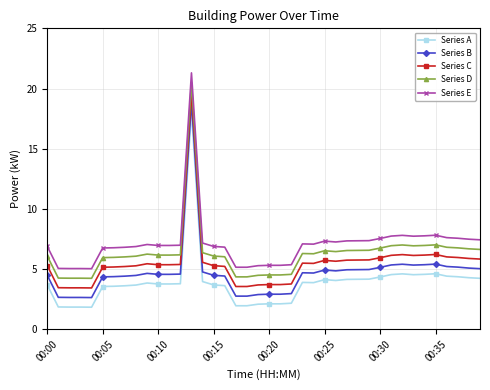

True or false: Series D has more than 1 interior local peaks.

True